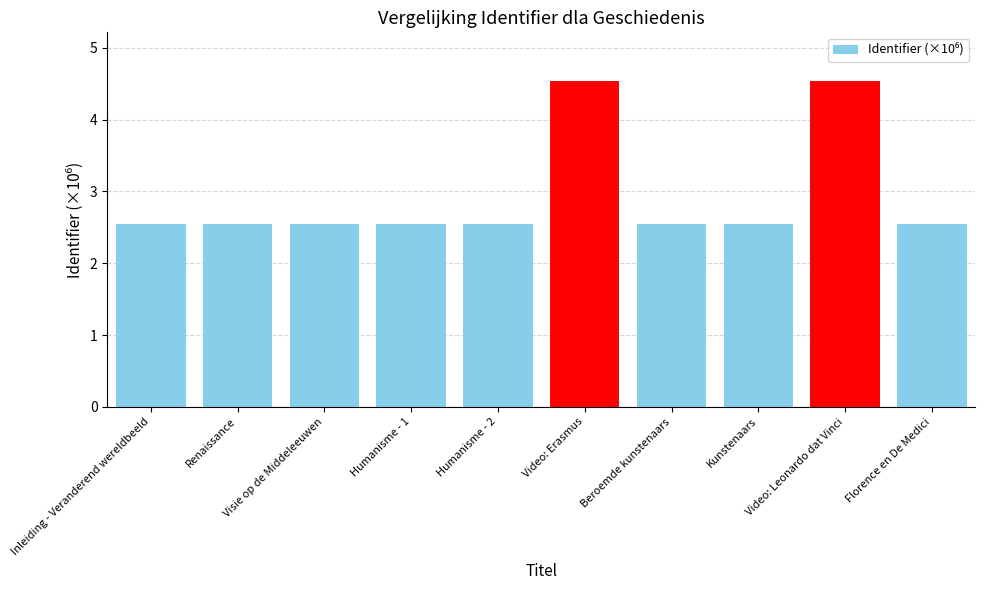

Reading right to left, extract all data points from this chart.

Florence en De Medici=2.5	Video: Leonardo dat Vinci=4.5	Kunstenaars=2.5	Beroemde kunstenaars=2.5	Video: Erasmus=4.5	Humanisme - 2=2.5	Humanisme - 1=2.5	Visie op de Middeleeuwen=2.5	Renaissance=2.5	Inleiding - Veranderend wereldbeeld=2.5